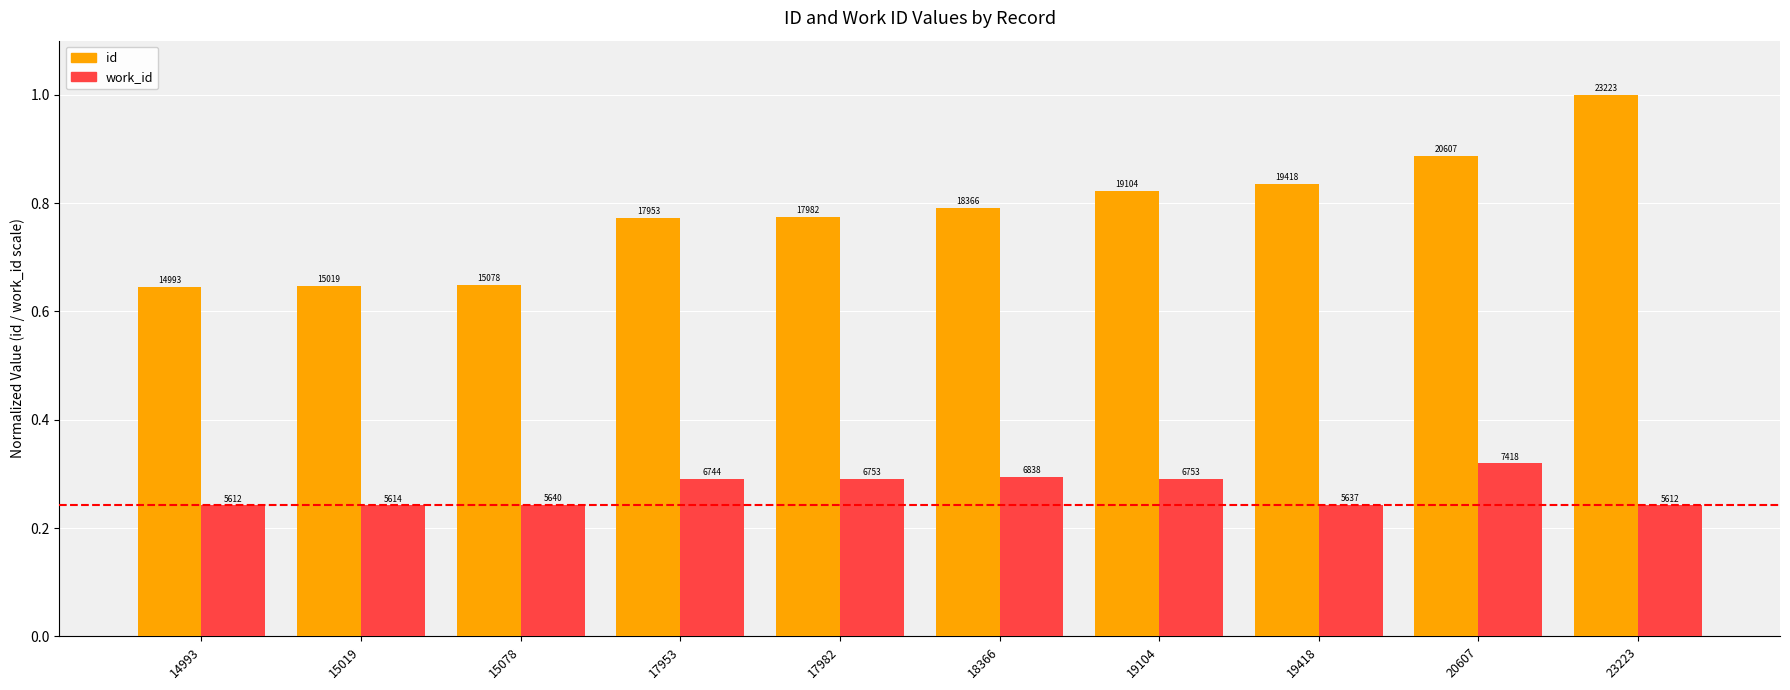

Between 17953 and 19104, which is larger?

19104